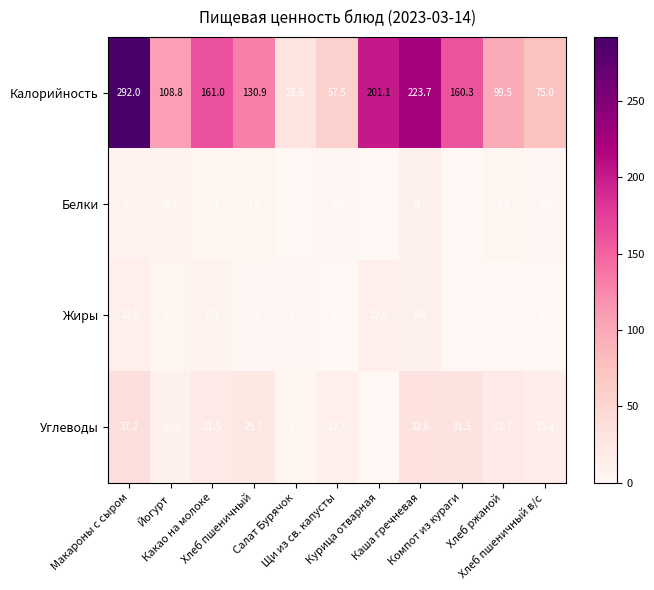

What is the maximum value for Углеводы?

37.2